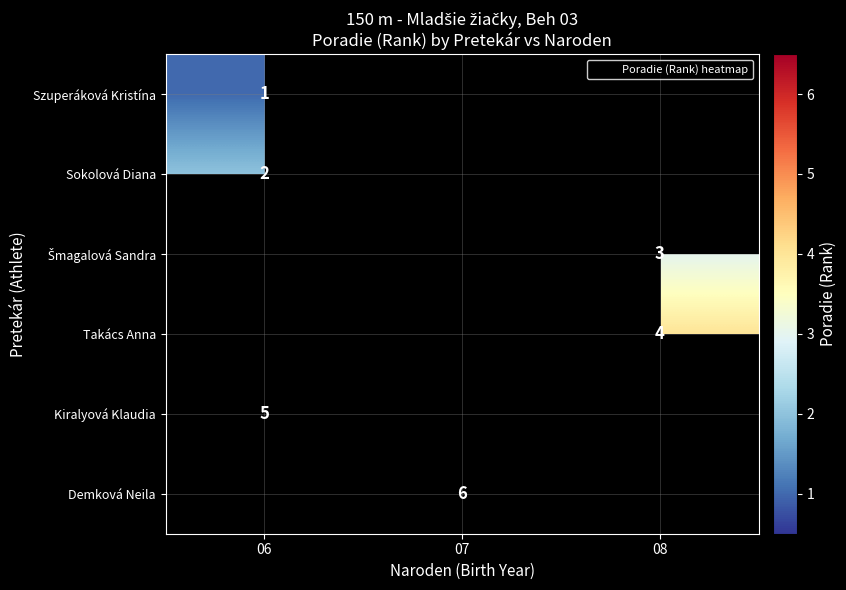

Which category has the highest value across all series?

07